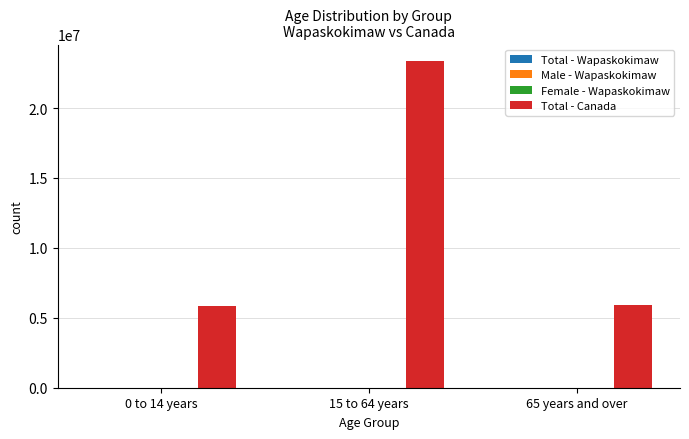

At which category does the chart reach its peak across all series?

15 to 64 years